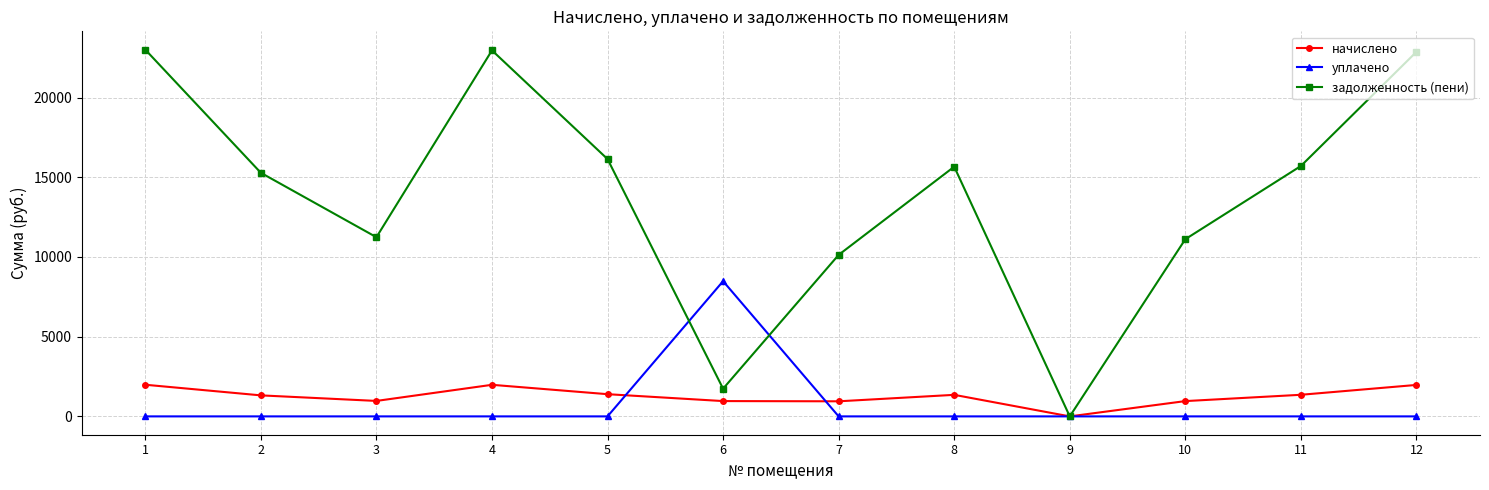

The value of задолженность (пени) at 6 is 1737.8. True or false?

True